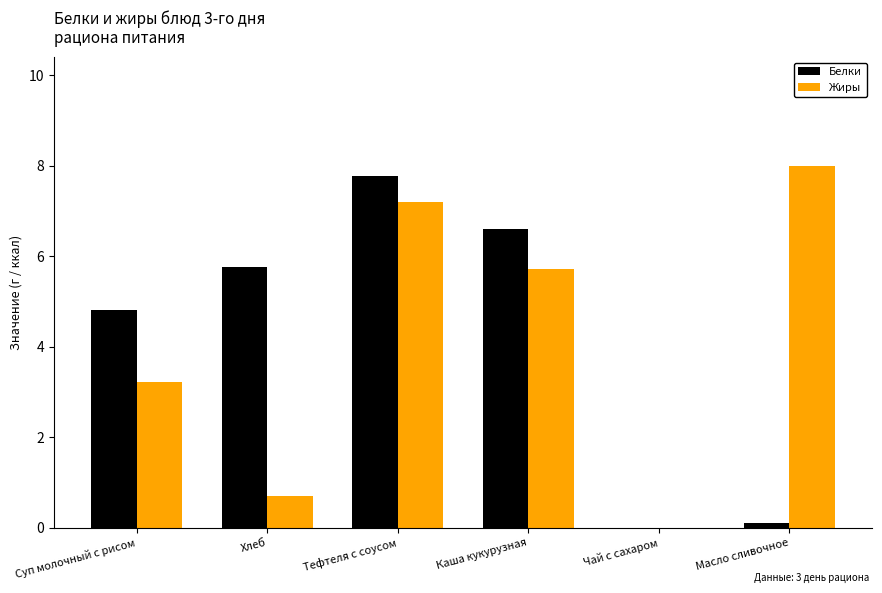

Read the Жиры value at Масло сливочное.

8.0